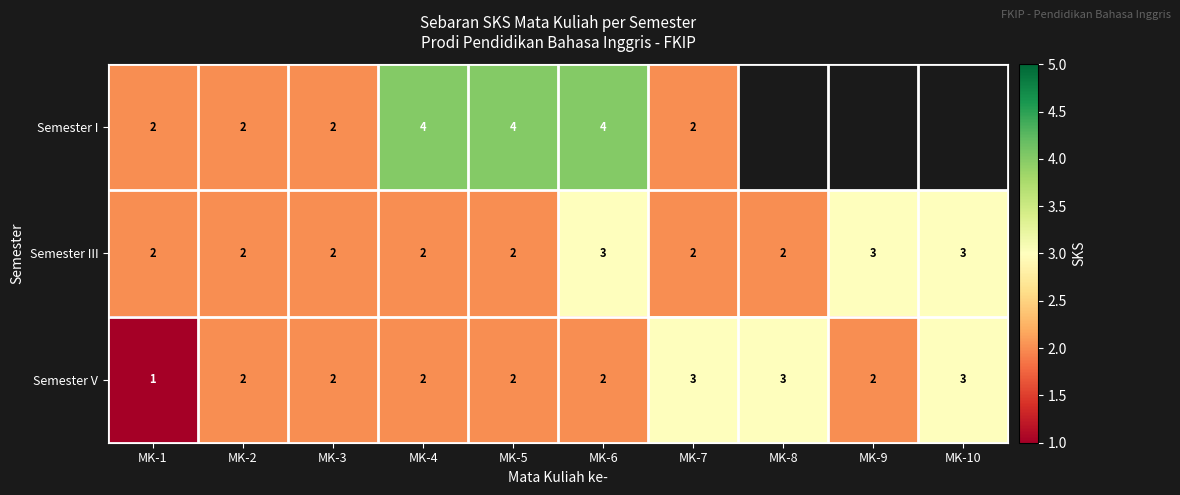

Rank the series at MK-6 from highest to lowest value.

Semester I, Semester III, Semester V